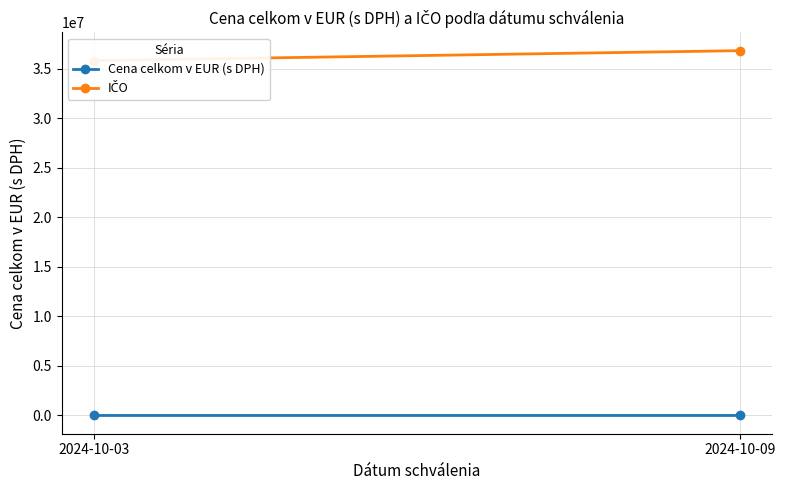

Reading left to right, extract all data points from this chart.

Cena celkom v EUR (s DPH): 2024-10-03=118.8	2024-10-09=676.3
IČO: 2024-10-03=35800861.0	2024-10-09=36804614.0